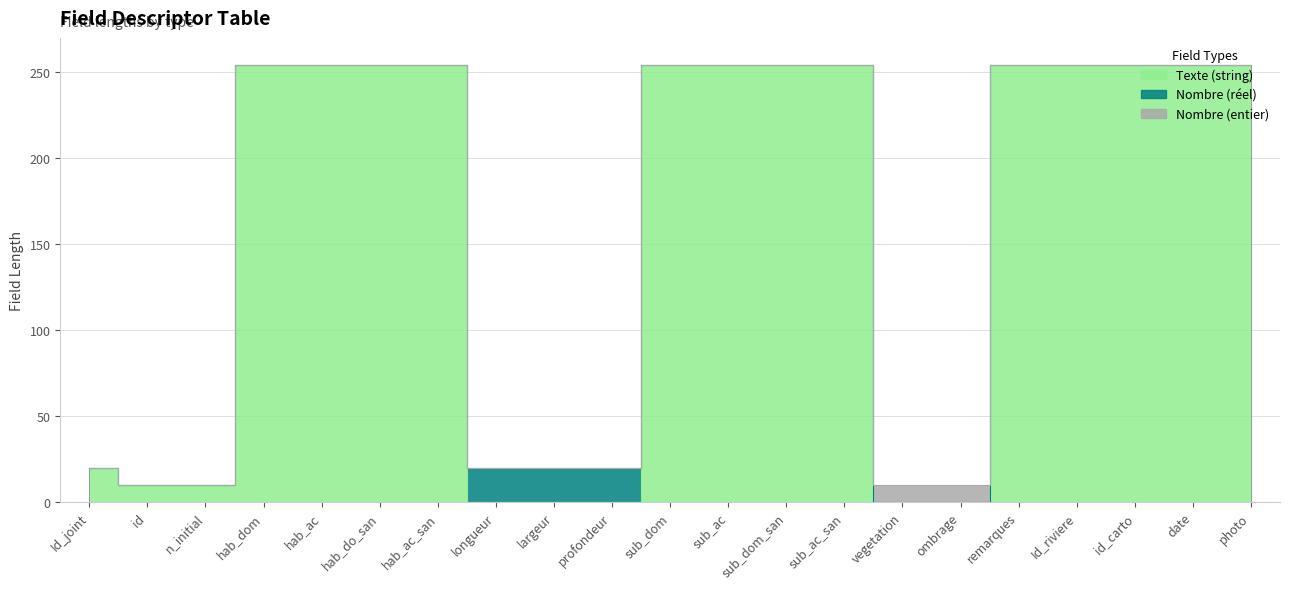

Reading right to left, extract all data points from this chart.

Texte (string): 254	254	254	254	254	0	0	254	254	254	254	0	0	0	254	254	254	254	10	10	20
Nombre (réel): 0	0	0	0	0	0	0	0	0	0	0	20	20	20	0	0	0	0	0	0	0
Nombre (entier): 0	0	0	0	0	10	10	0	0	0	0	0	0	0	0	0	0	0	0	0	0